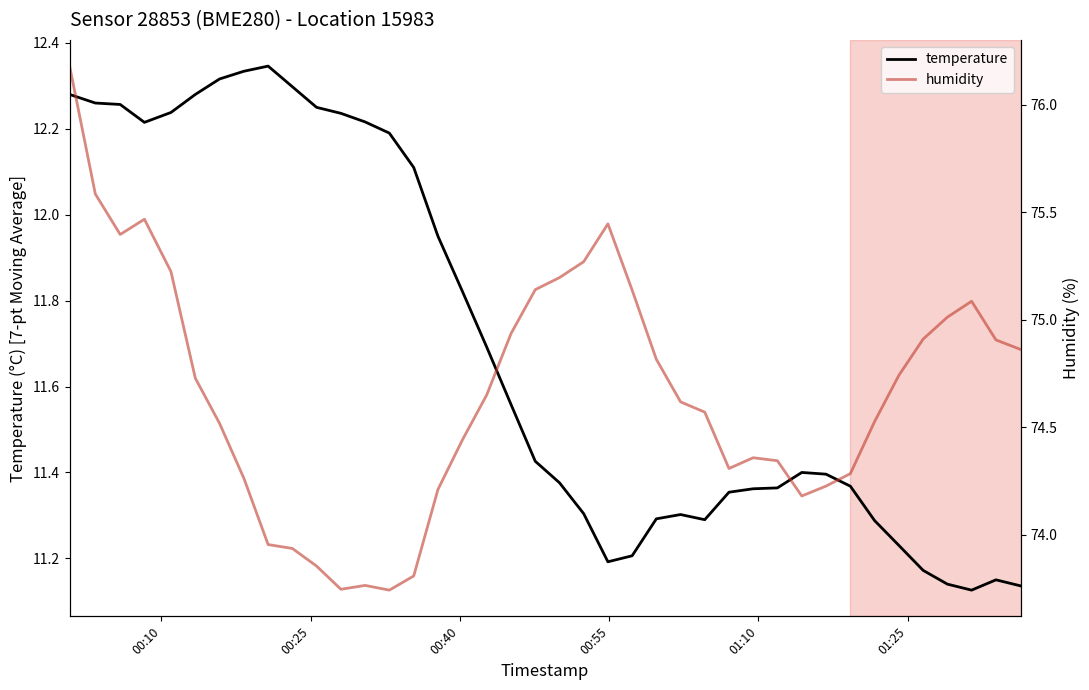

Count the number of data series in this chart.

2